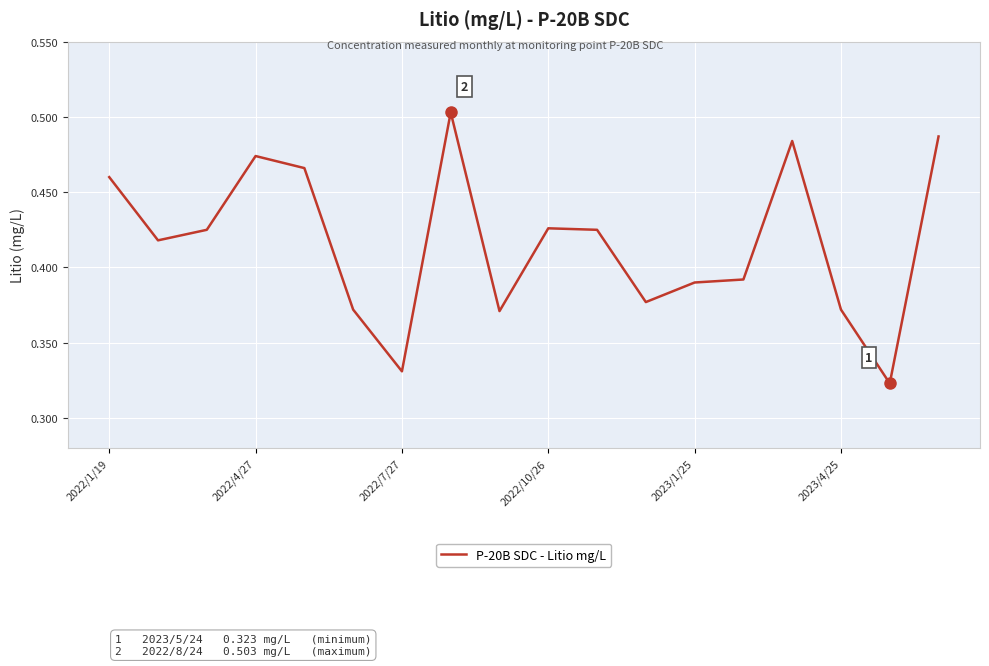

How many lines are shown in the chart?

1